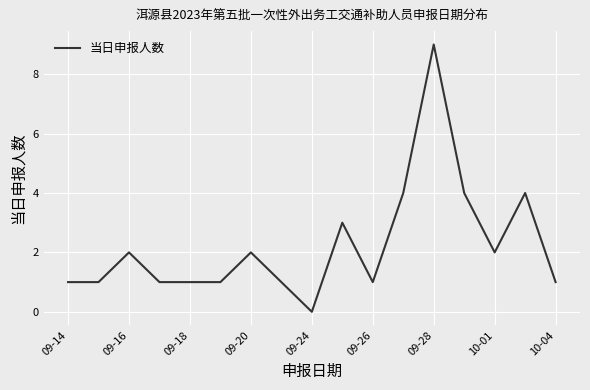

What is the difference between the maximum and minimum values?

9